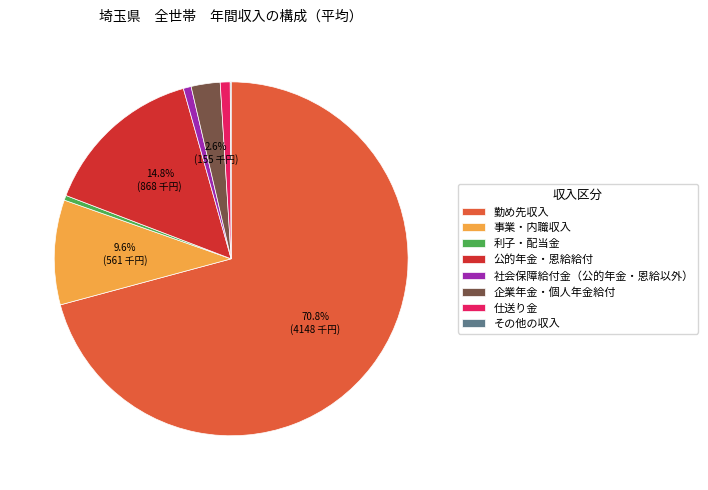

The 利子・配当金 slice represents 13% of the pie. True or false?

False